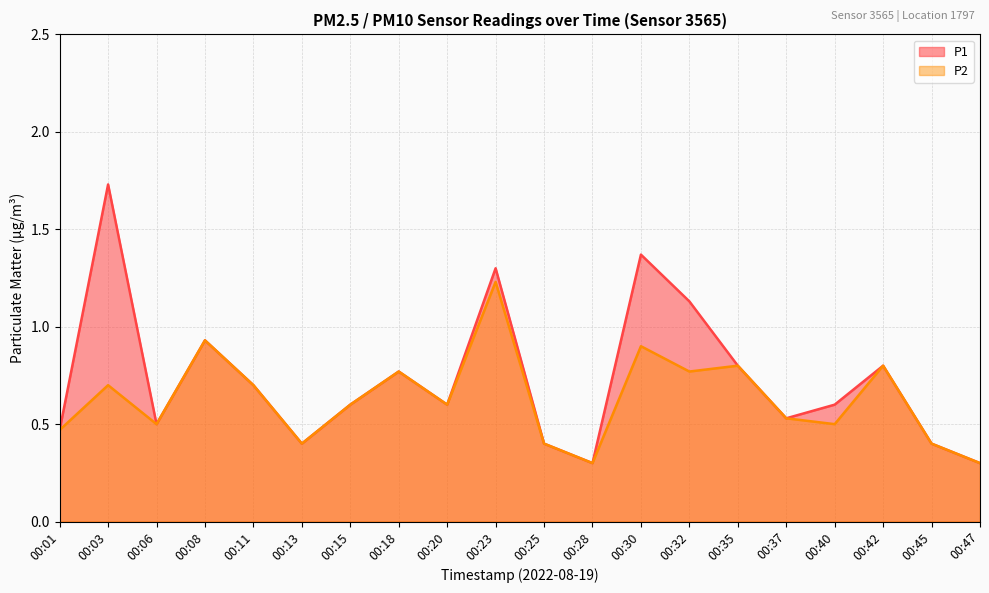

At which label does P1 reach its peak?

00:03